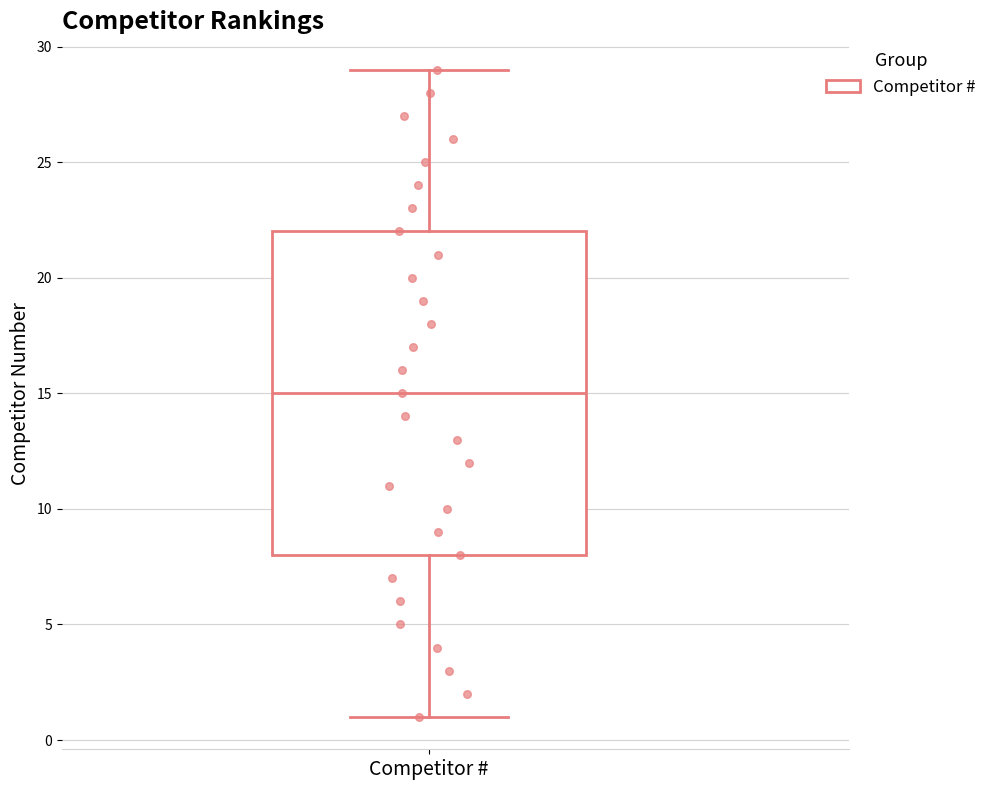

Where does the median line of the box for Competitor # sit on the y-axis? The values are not printed on the chart, so give them approximately, as read against the axis.

15